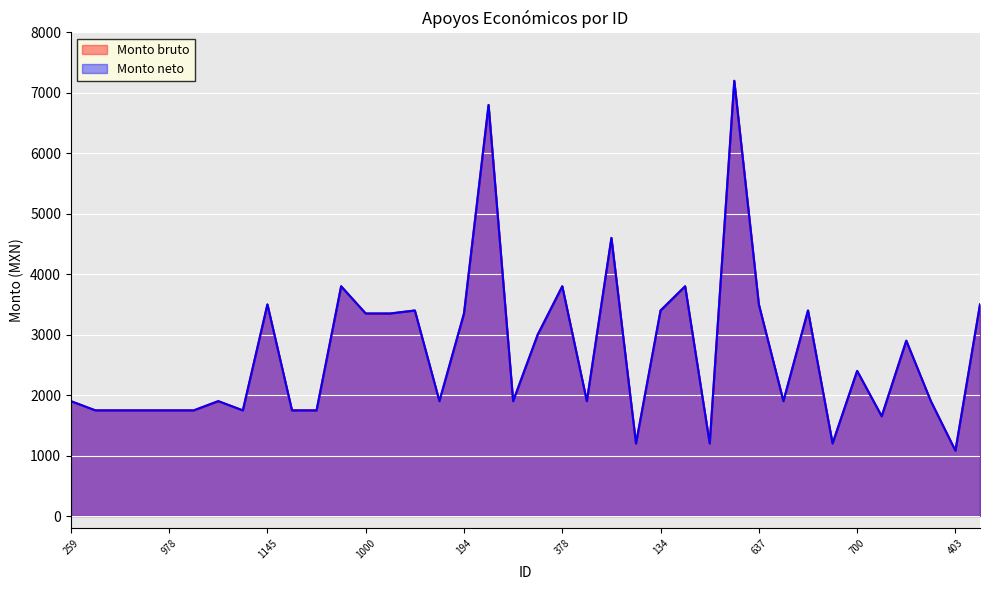

Which has a higher value, 325 or 921?

921